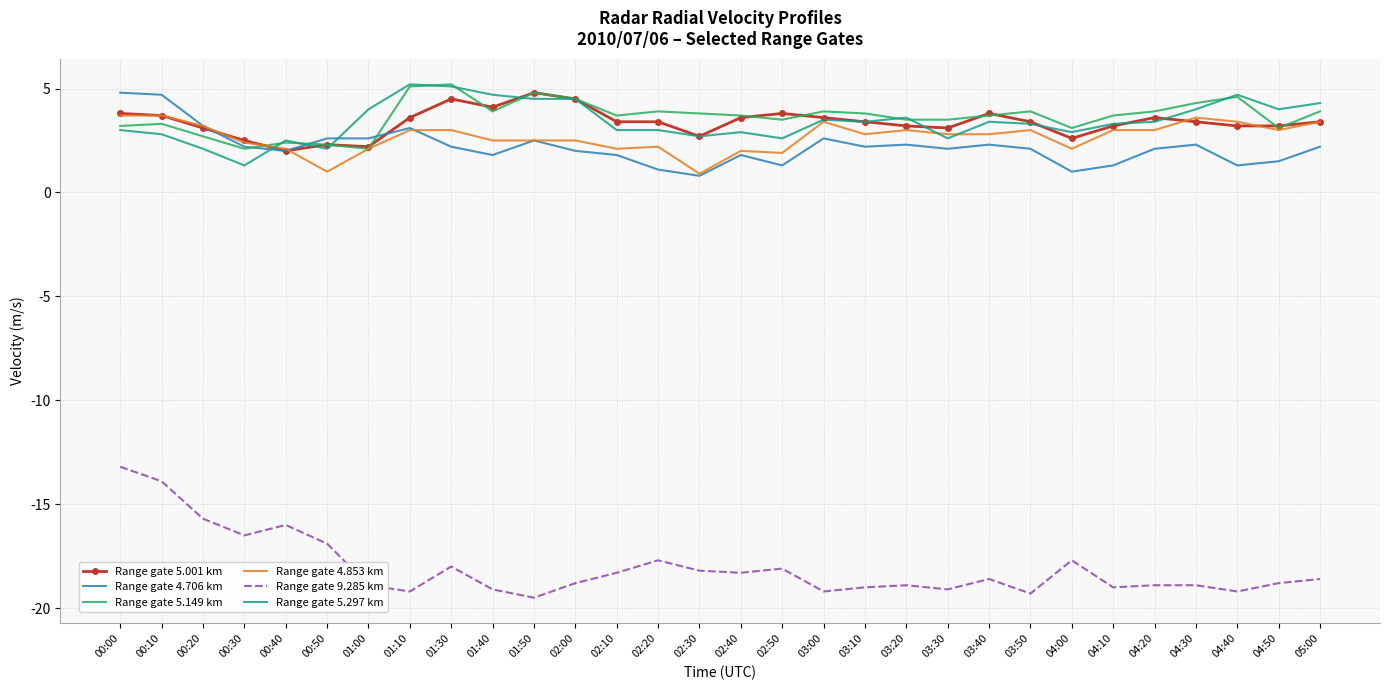

Which series has the widest spread of values?

Range gate 9.285 km